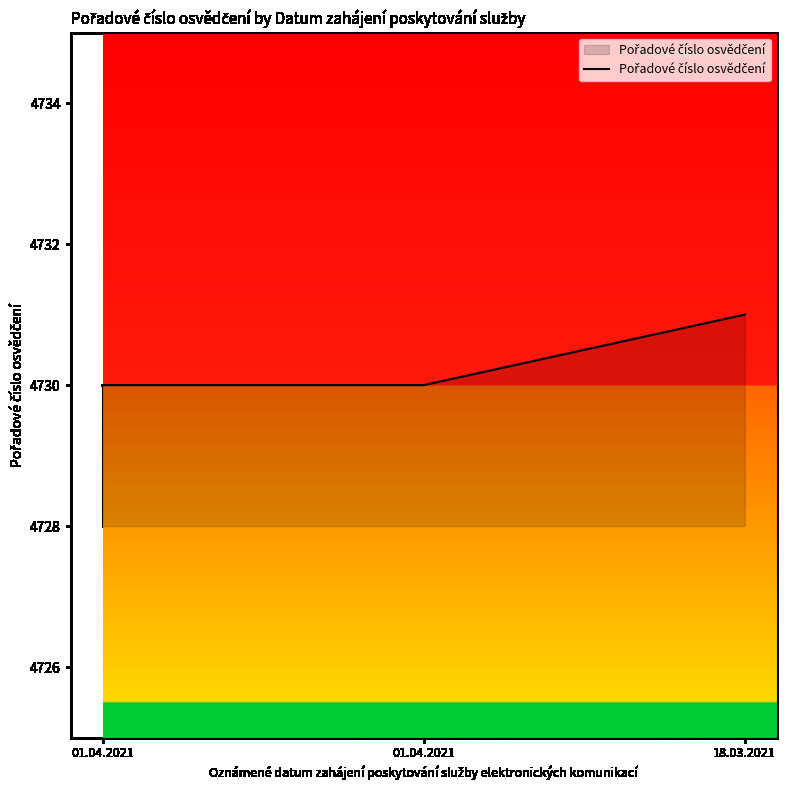

How many lines are shown in the chart?

1